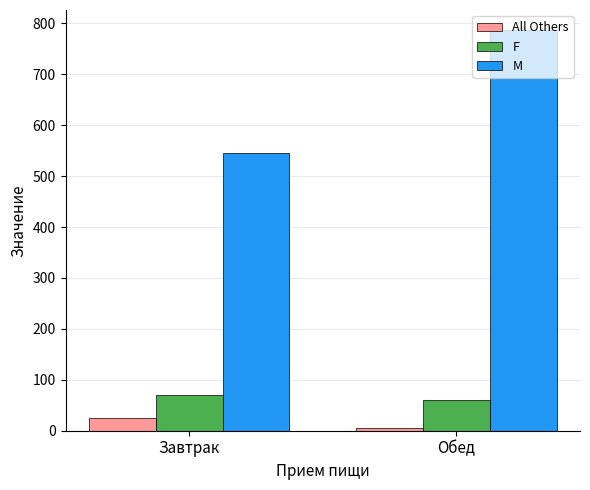

How many bars are there in each group?

3